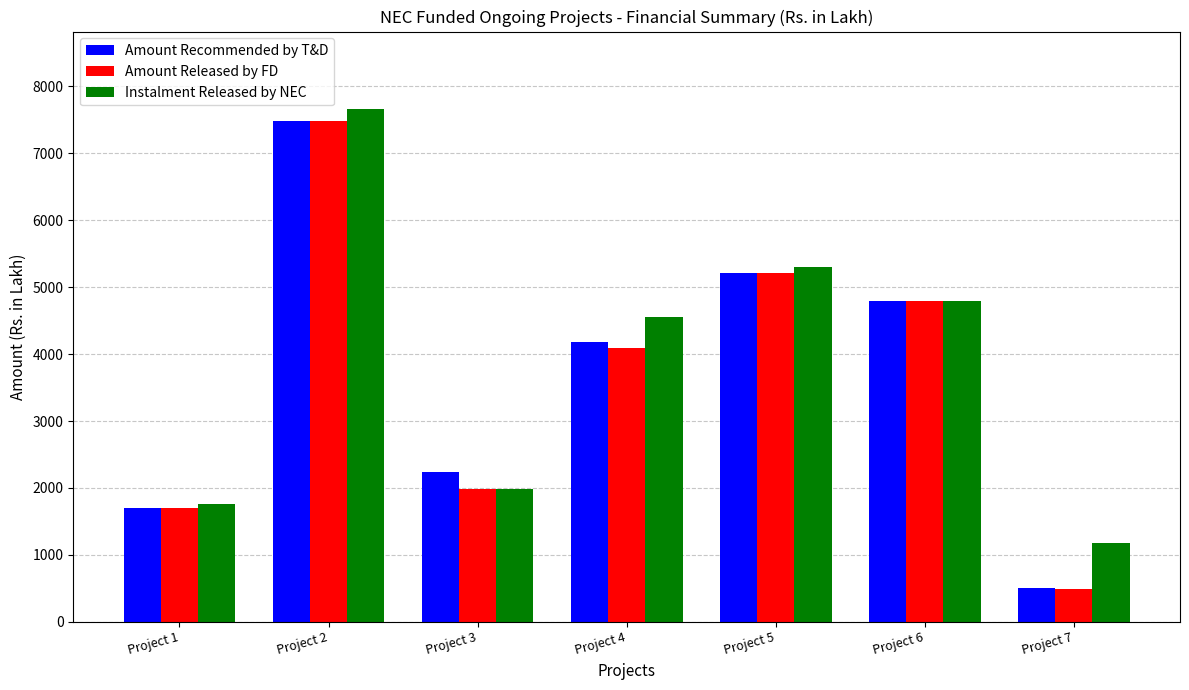

What is the sum of the Instalment Released by NEC values at Project 2 and Project 7?

8849.4